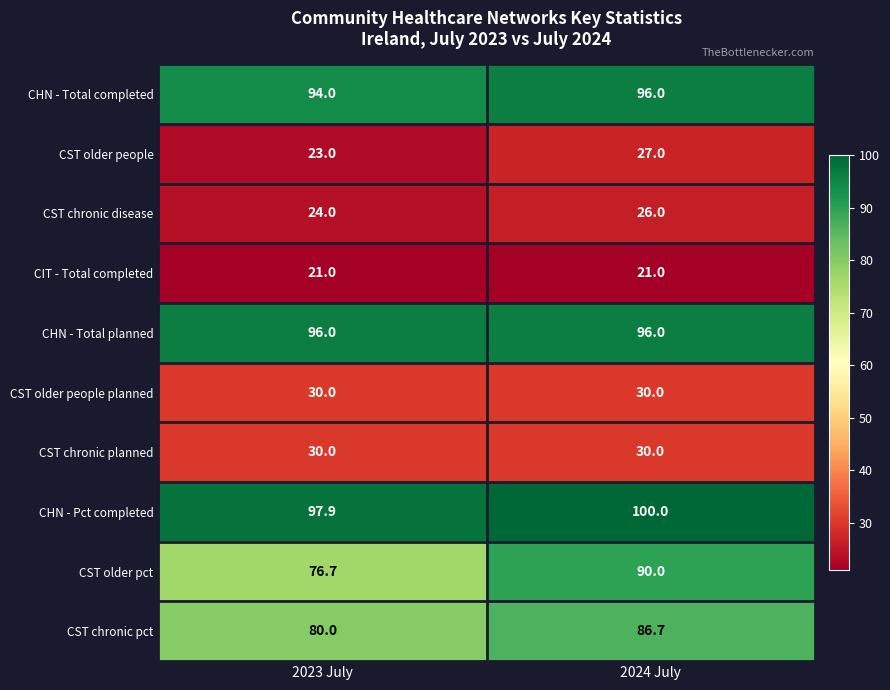

What is the lowest value of the CST chronic planned series?

30.0